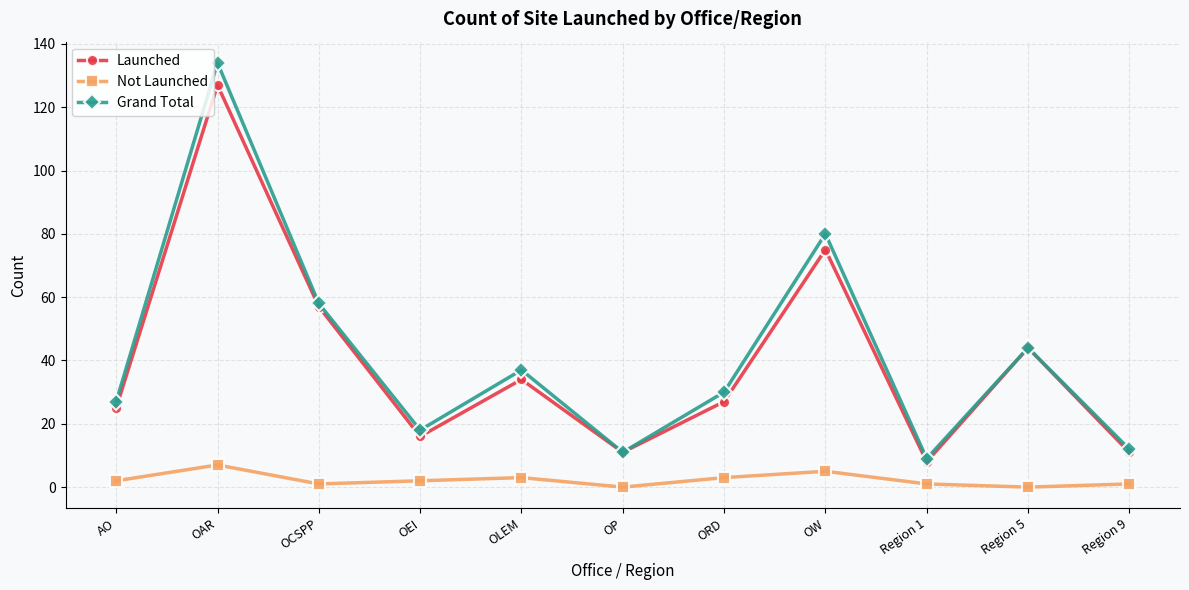

What is the average value of the Not Launched series?

2